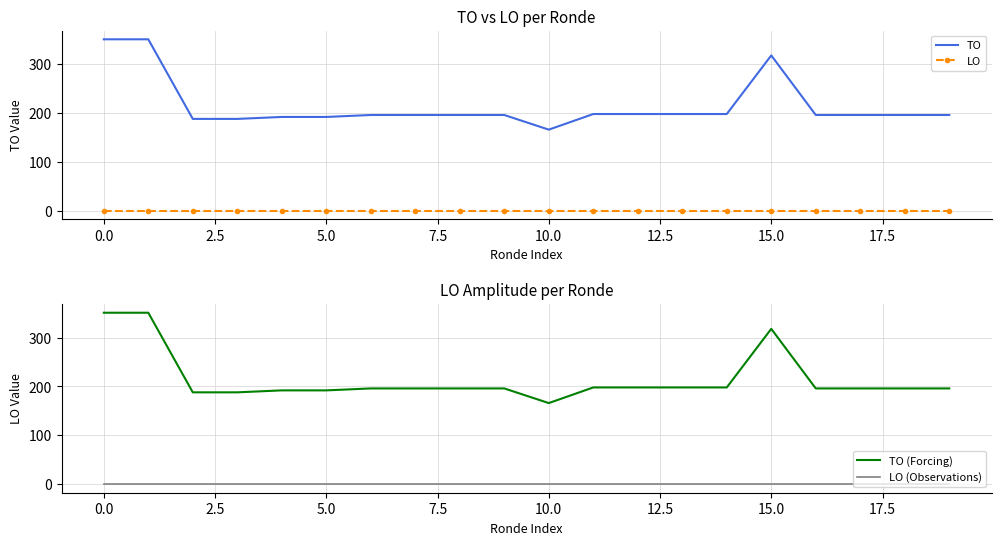

True or false: TO has a value of 318 at 15.0.

True